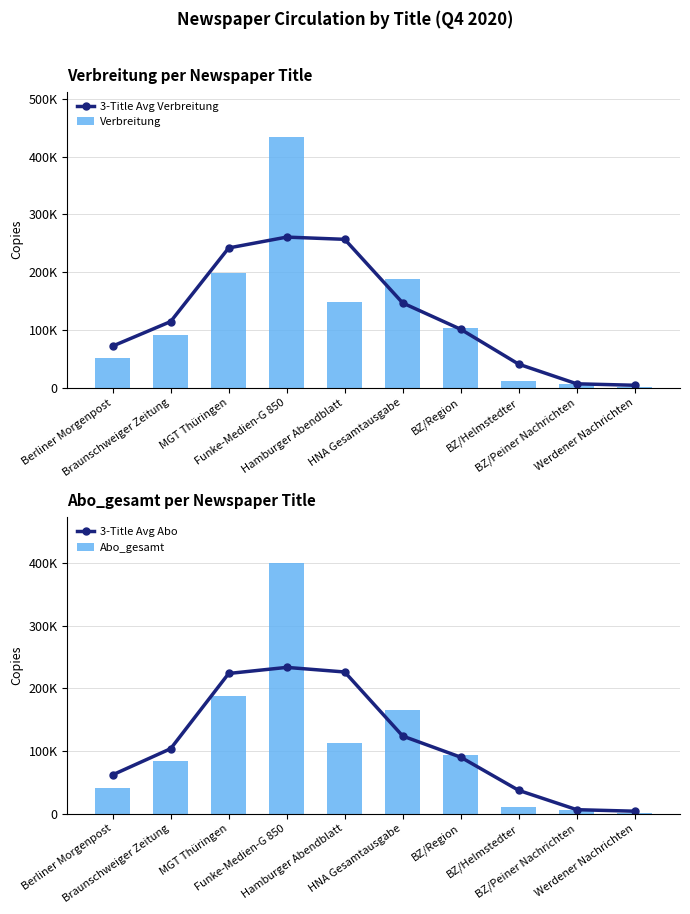

What is the smallest value displayed?

1463.0